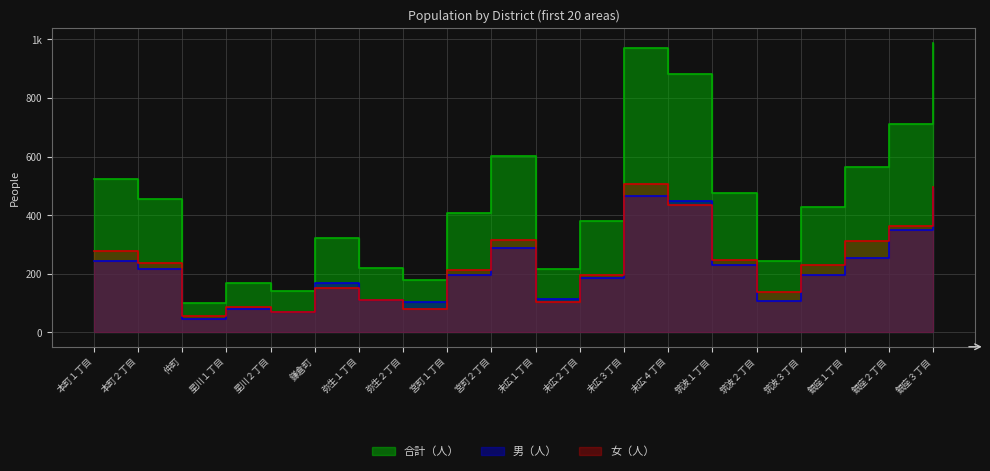

What is the value of the 合計（人） point at the 9th from the left?

407